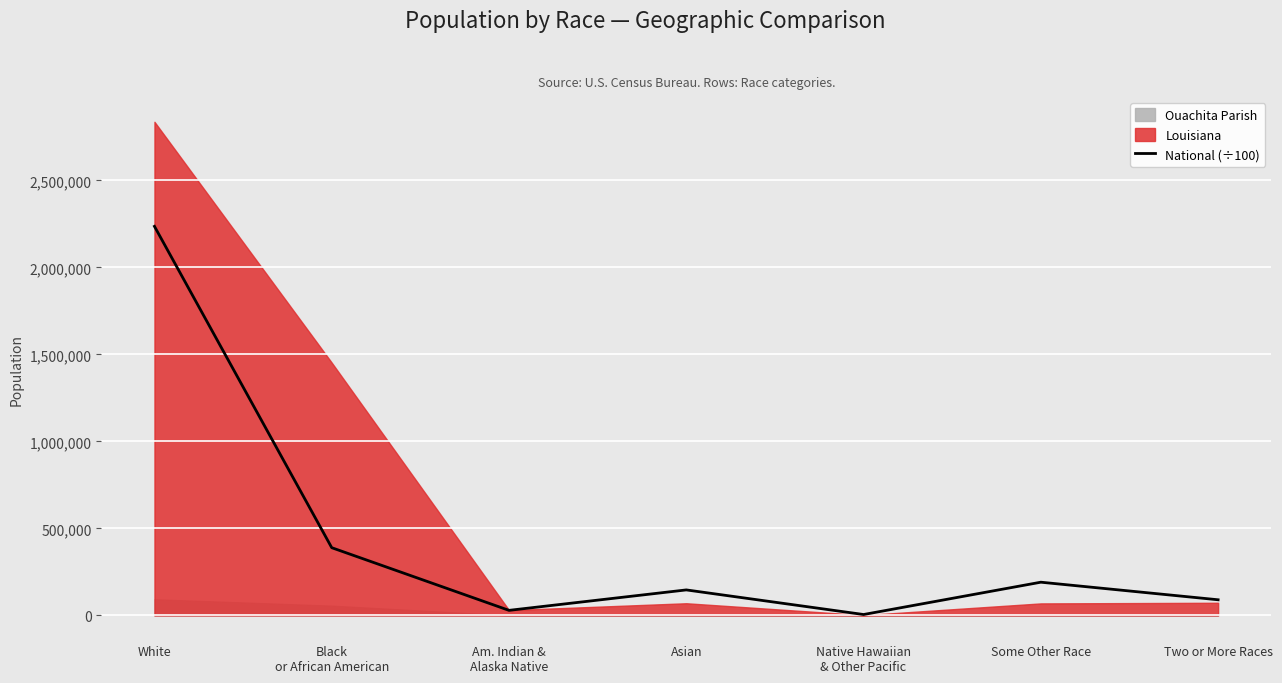

At which category does the chart reach its minimum across all series?

Native Hawaiian
& Other Pacific